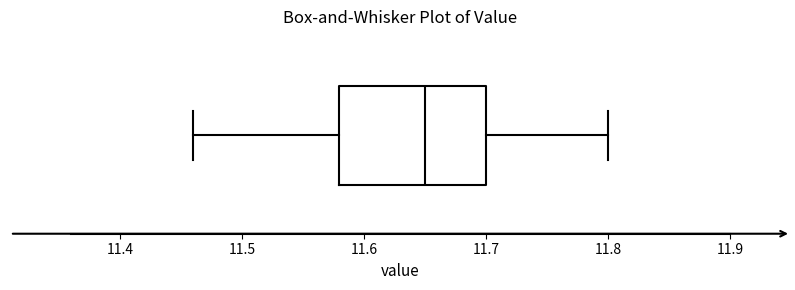

Read this box plot against the x-axis: the position of the median line, the range covered by the box, and the ends of both whiskers. The values are not printed on the chart, so give them approximately, as read against the axis.

median 11.65, box 11.58 to 11.70, whiskers 11.46 to 11.80